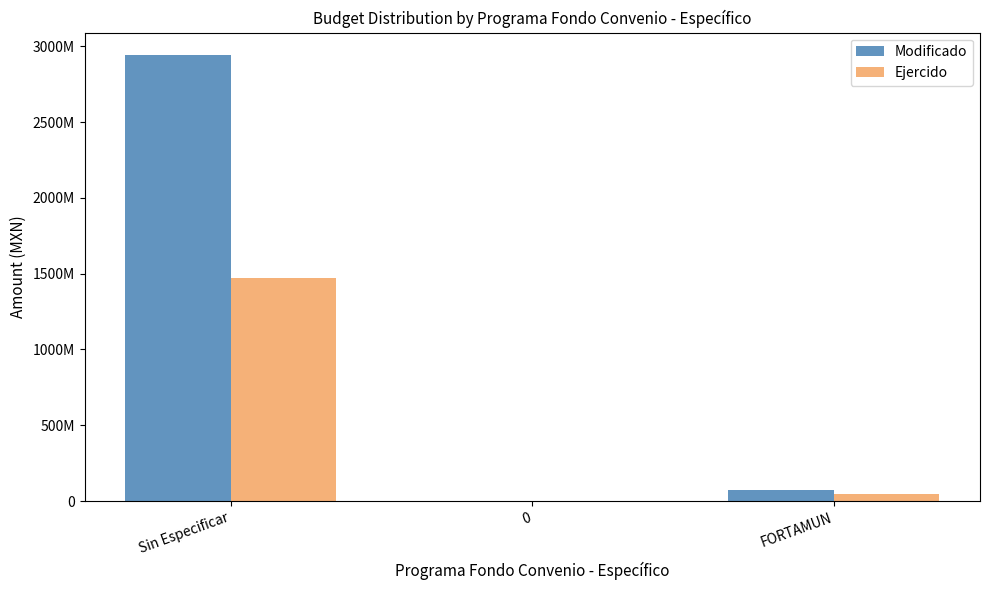

Which category has the highest value in the Ejercido series?

Sin Especificar